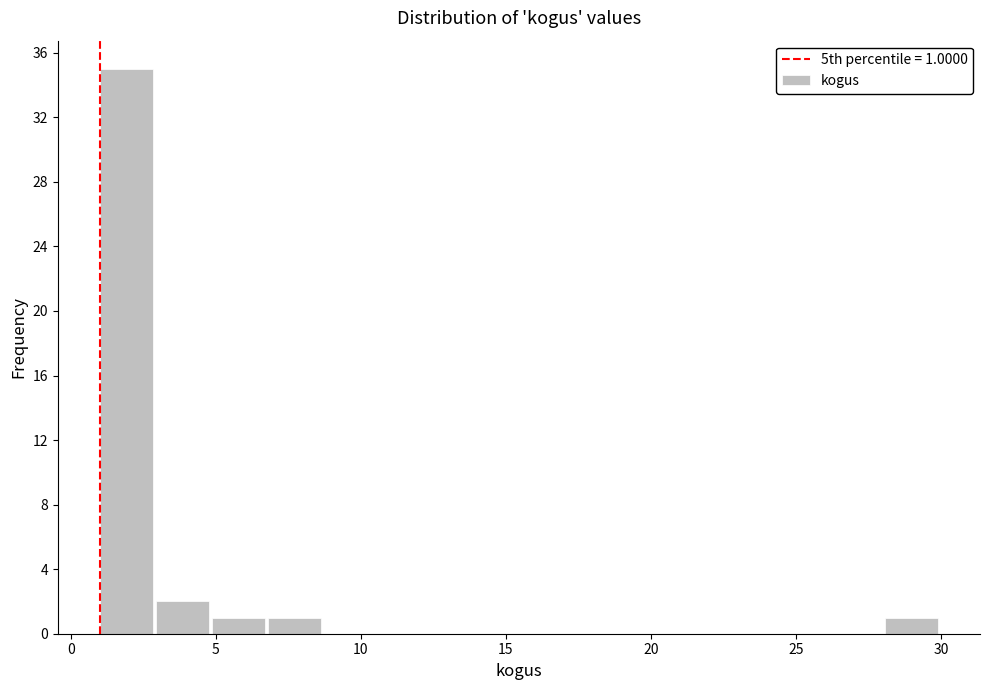

Around what value on the x-axis is the tallest bar? Give the approximate position of its centre, as read against the axis.

2.0